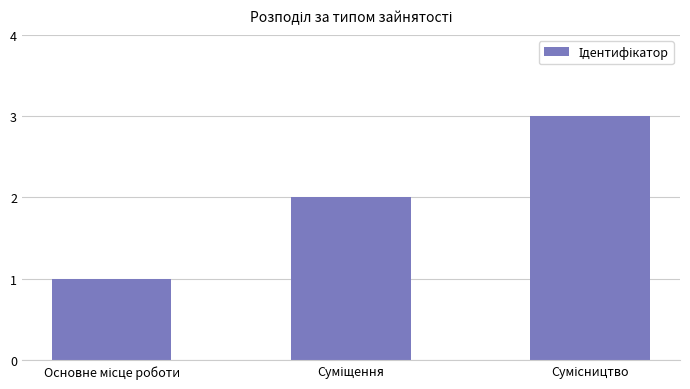

What is the sum of all values?

6